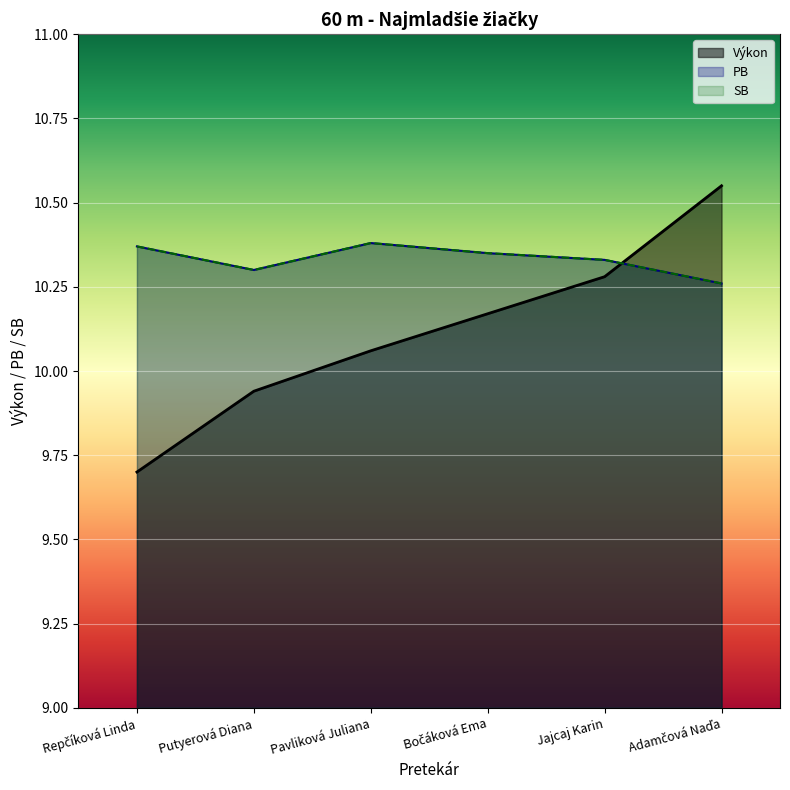

At how many categories does at least one series exceed 10?

6